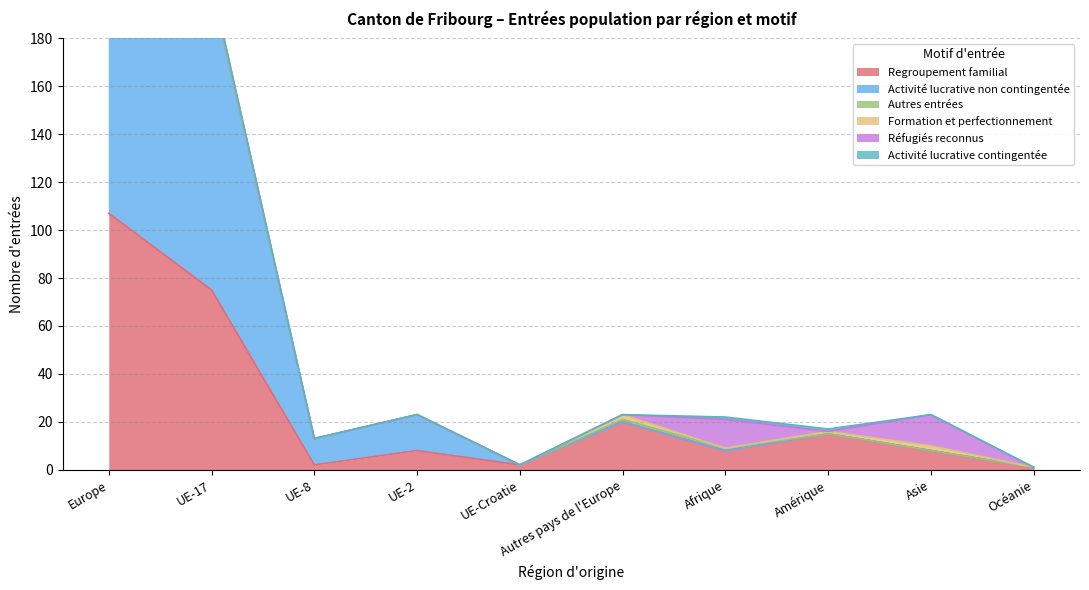

At Autres pays de l'Europe, list the series in order from largest to smallest.

Regroupement familial, Formation et perfectionnement, Autres entrées, Activité lucrative non contingentée, Réfugiés reconnus, Activité lucrative contingentée